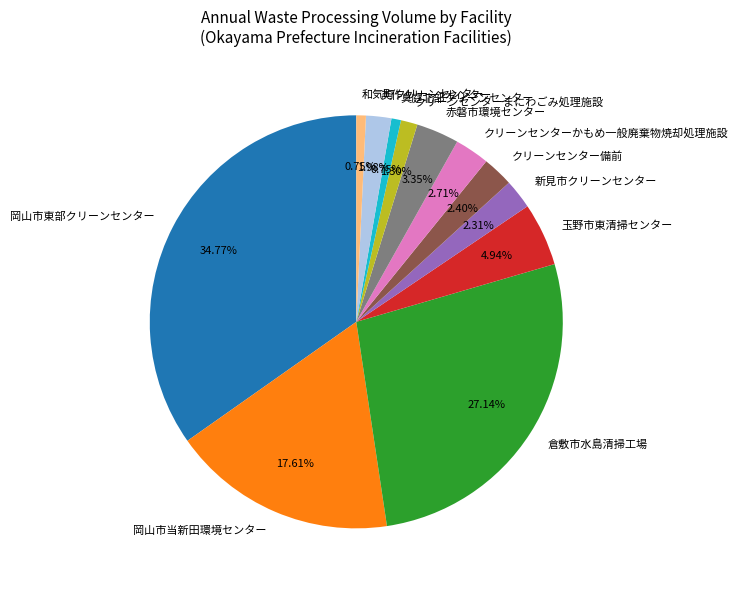

Which category has the biggest portion of the pie?

岡山市東部クリーンセンター